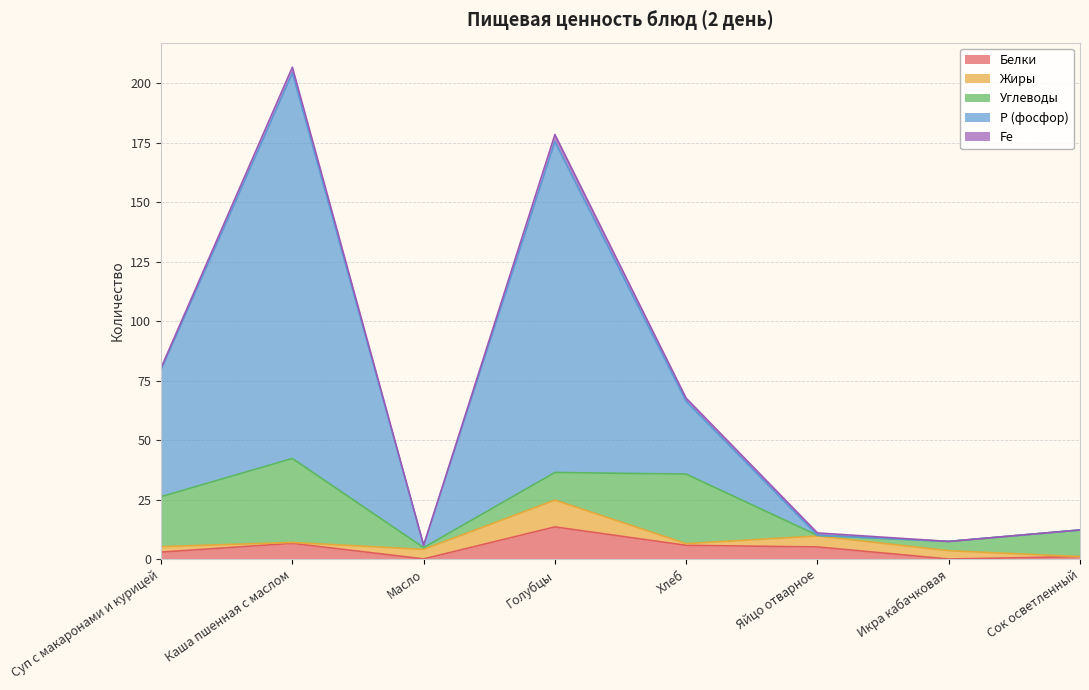

Where does the Р (фосфор) series first go above 30?

Суп с макаронами и курицей